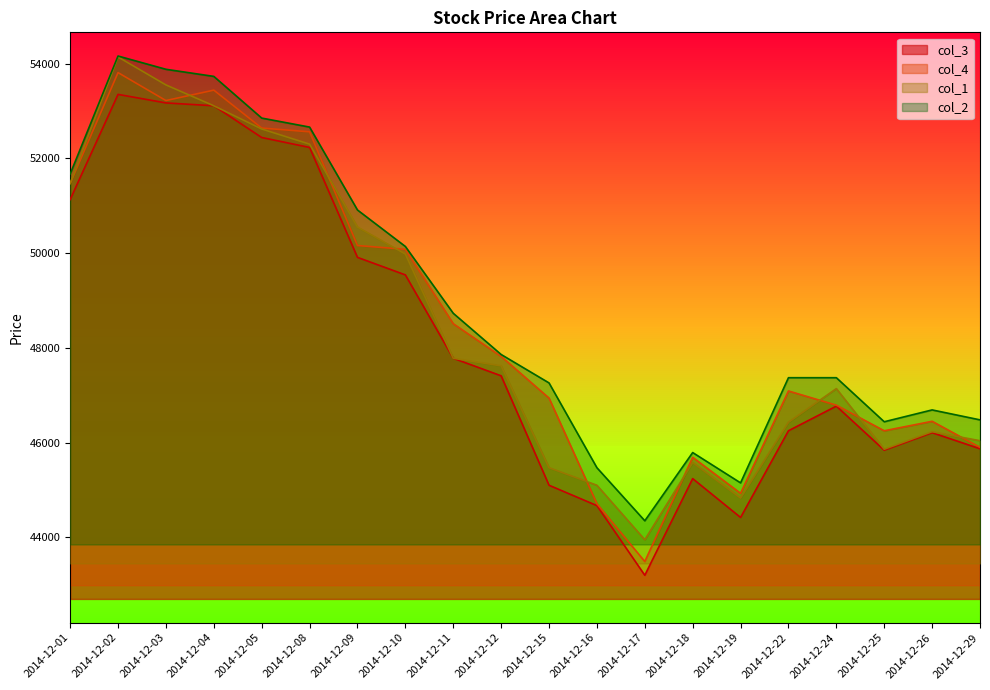

How many interior local valleys does the col_3 series have?

3